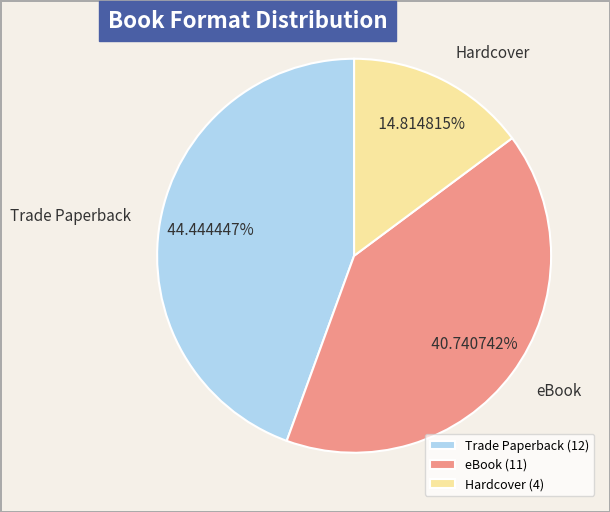

What percentage is the Hardcover slice, to the nearest percent?

15%